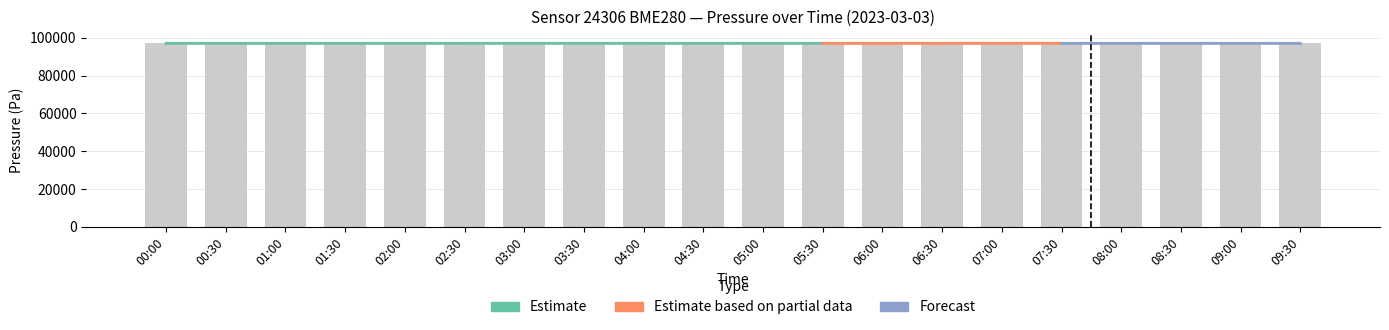

Are the bars grouped side by side (vs. stacked)?

Yes